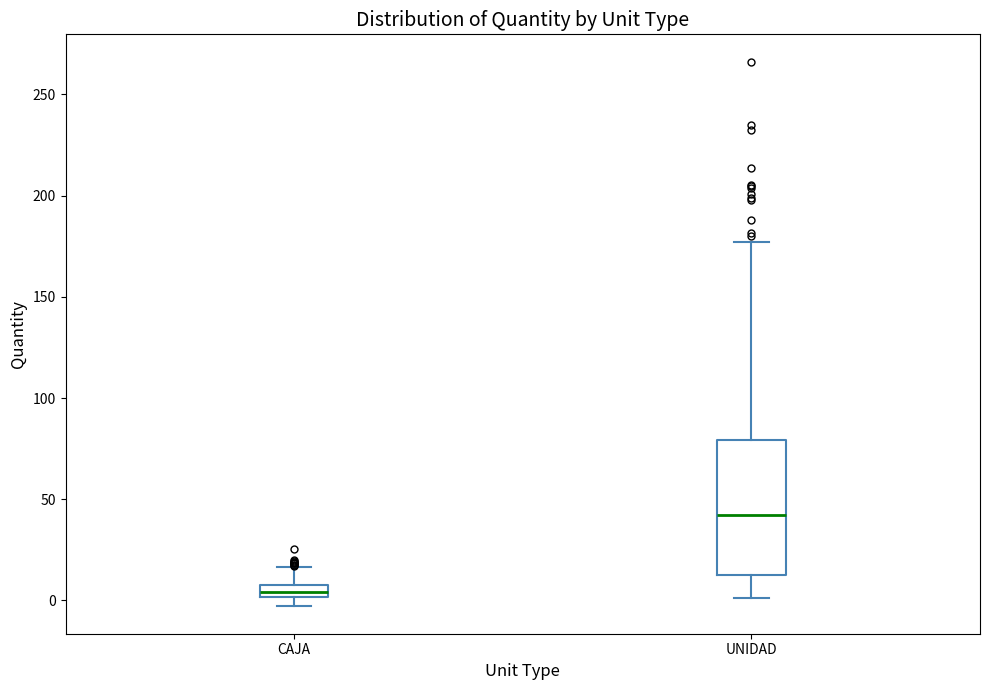

Comparing the boxes themselves (not the whiskers), which one is the tallest?

UNIDAD